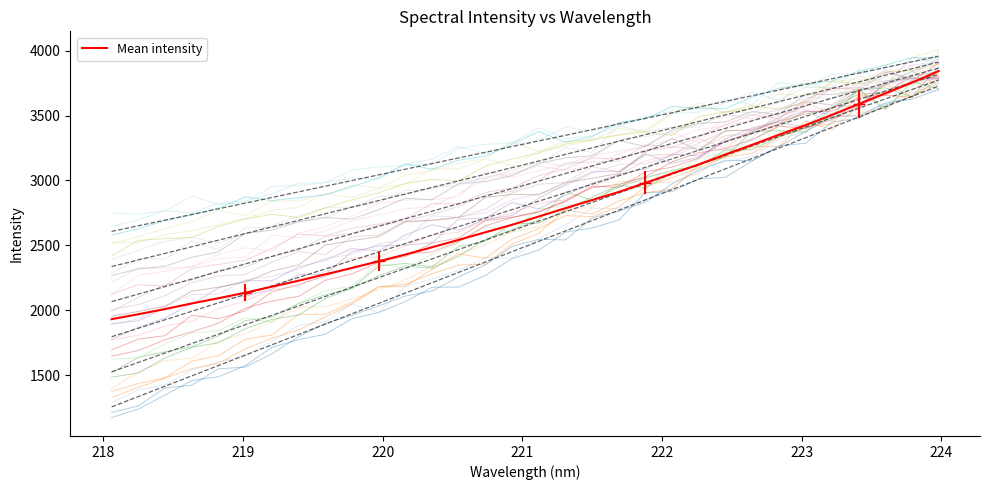

Is it true that the value at 219.2067 is 2181.9?

True